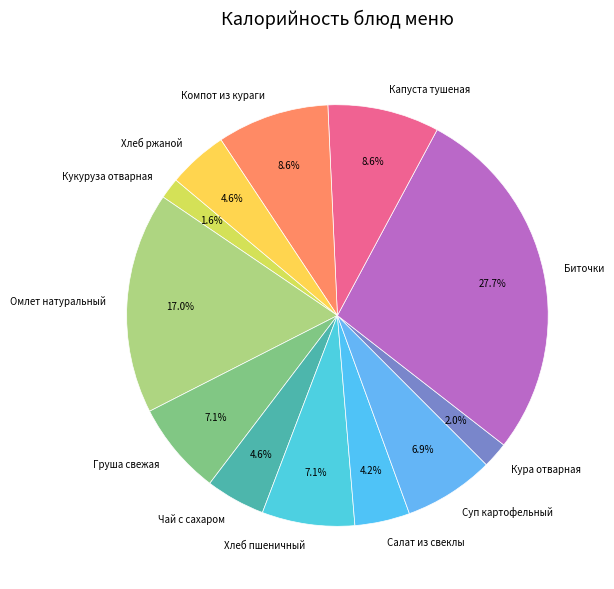

To the nearest percent, what is the combined percentage of Хлеб ржаной and Суп картофельный?

12%